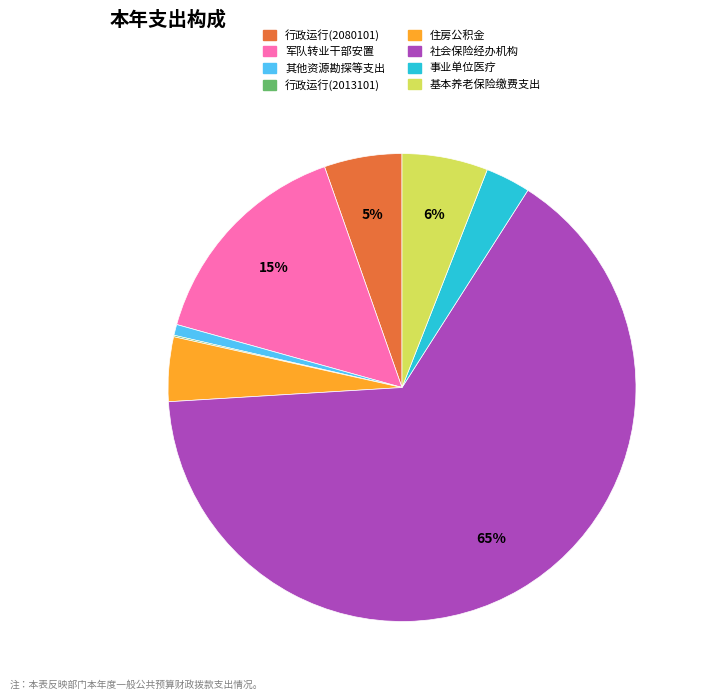

Does any single category account for the majority?

Yes